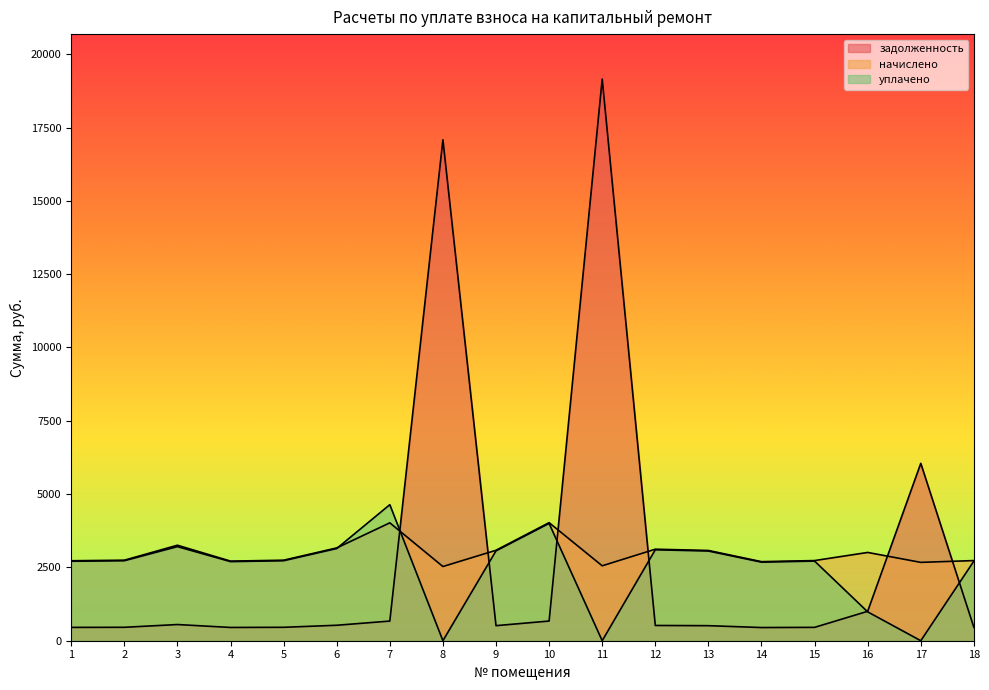

At which category is the sum across all series the highest?

11